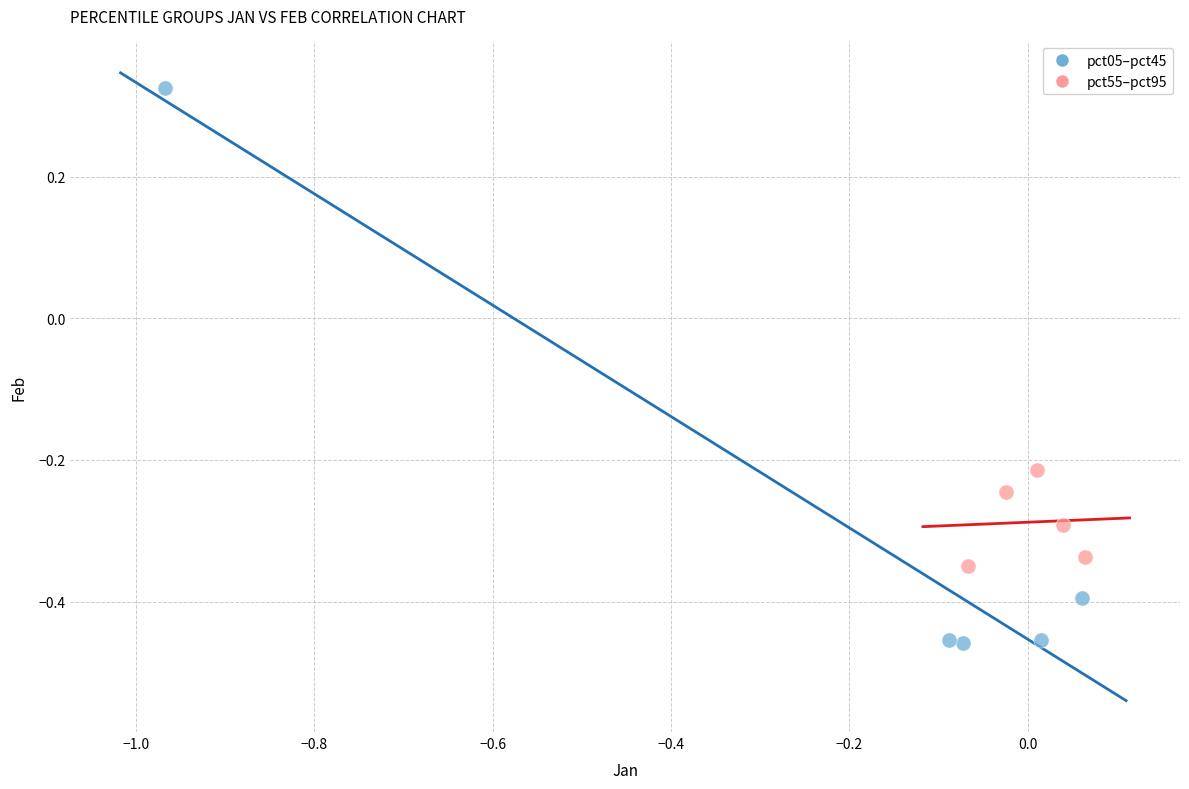

Which series contains the highest Y value?

pct05–pct45